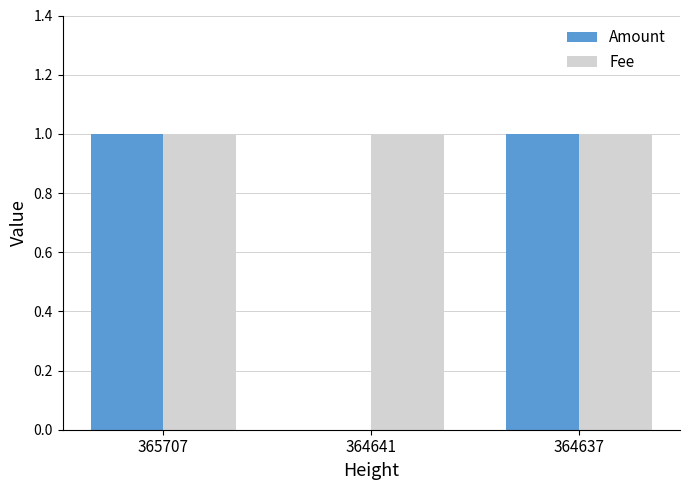

What is the sum of the Amount values at 365707 and 364641?

1